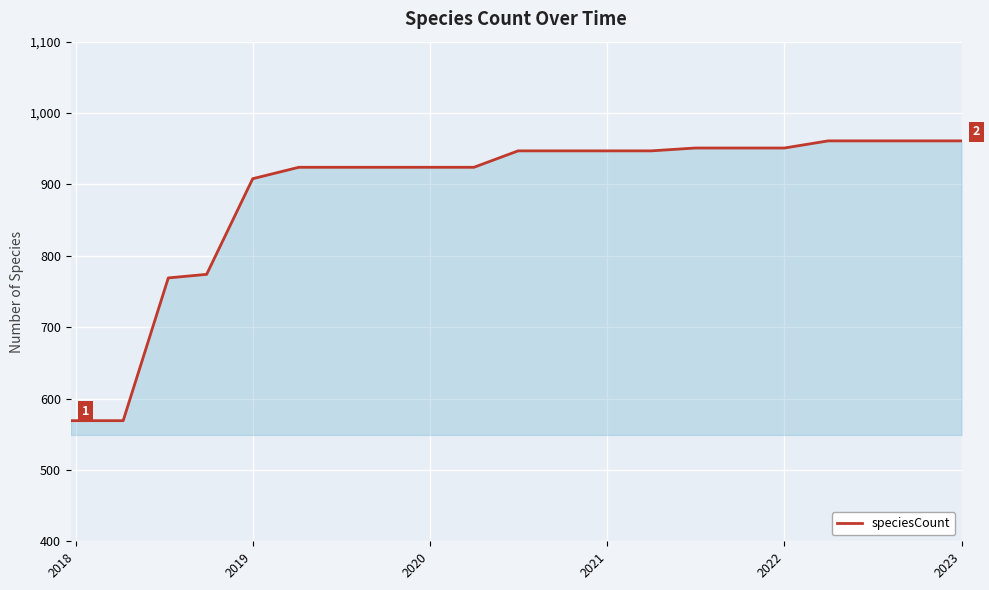

What is the average value?

890